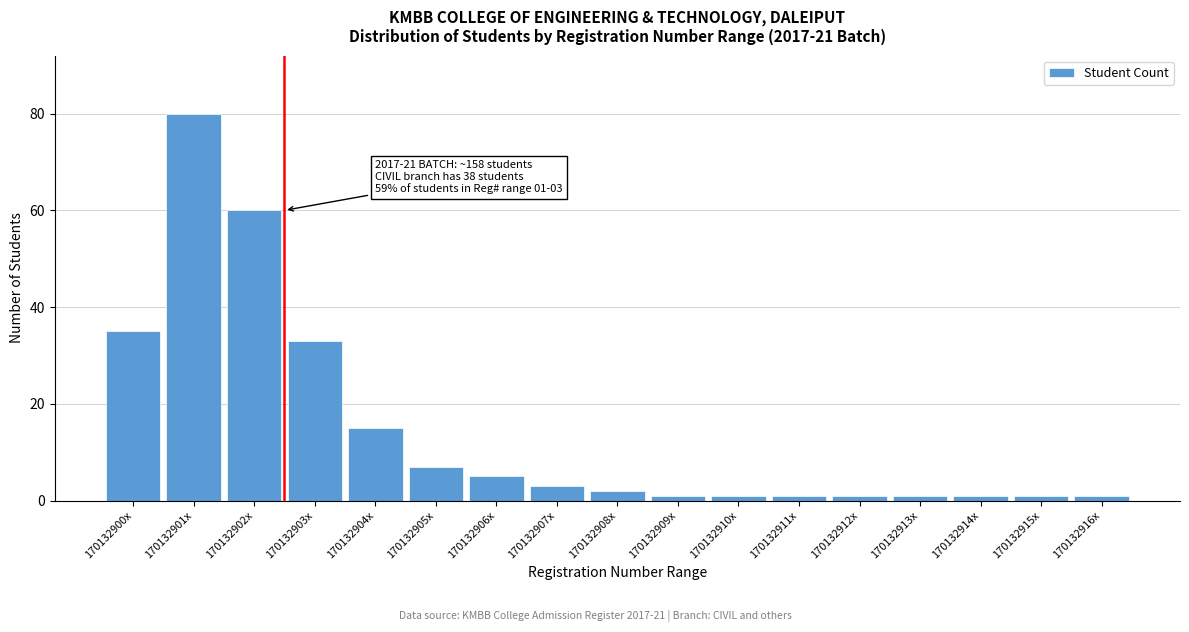

Reading left to right, what are all the values shown in this chart?

35	80	60	33	15	7	5	3	2	1	1	1	1	1	1	1	1